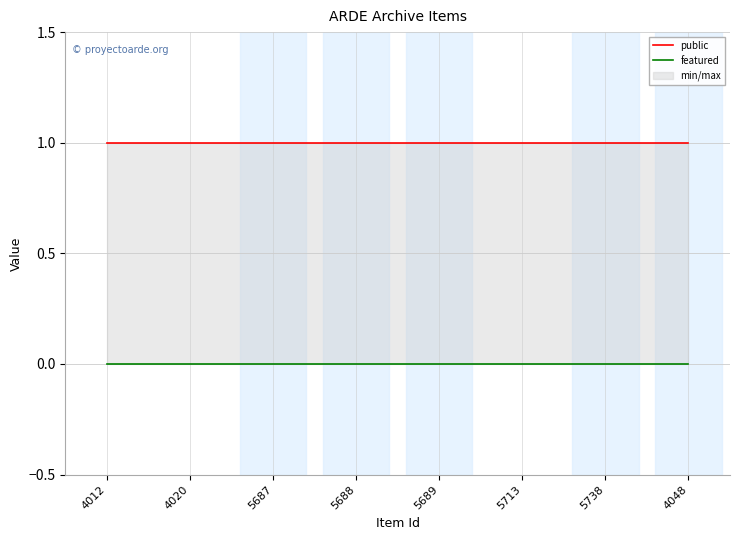

Does the chart display data point markers on the line(s)?

No